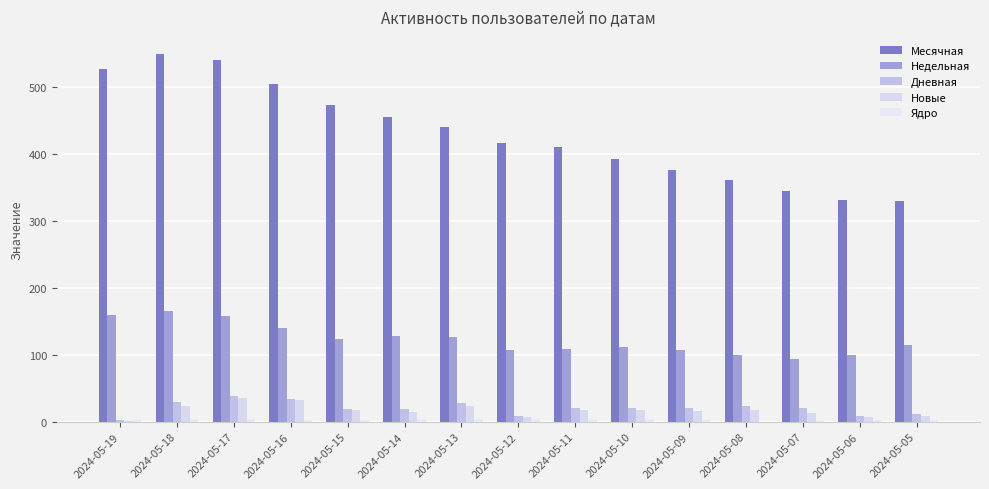

Does the chart contain stacked bars?

No